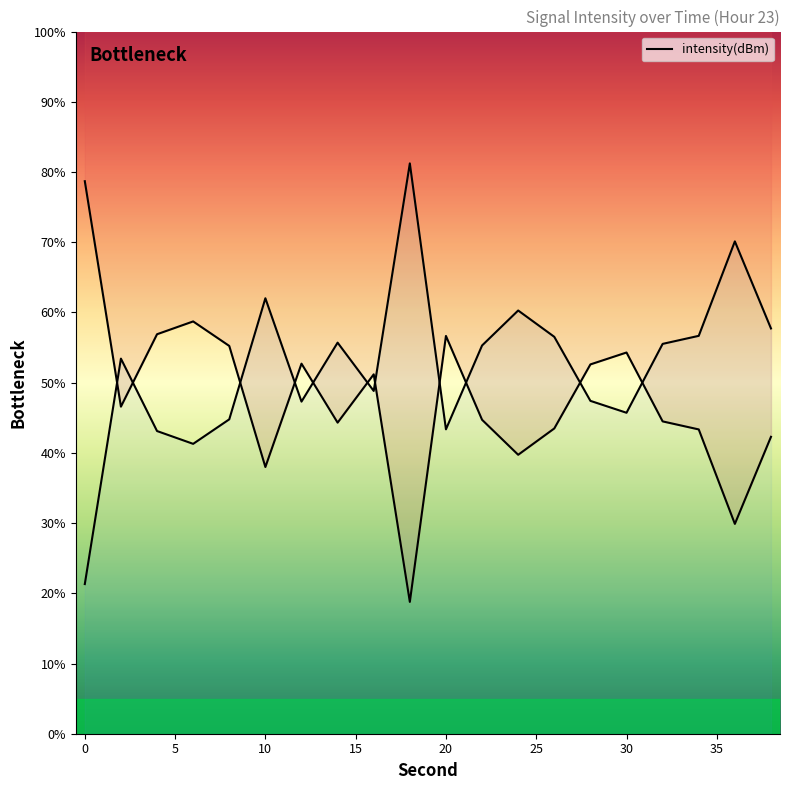

What is the difference between the second highest and minimum values?

39.9